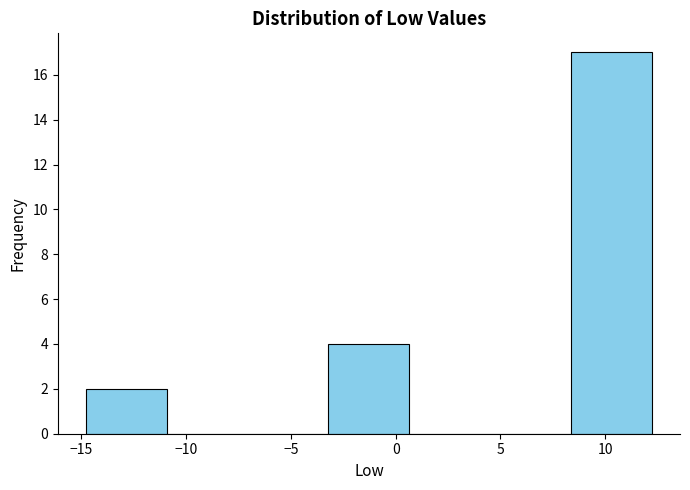

How tall is the bar that spans -15.0 to -11.0 on the x-axis? Neither the bar edges nor the heights are printed on the chart, so give them approximately, as read against the axes.

2